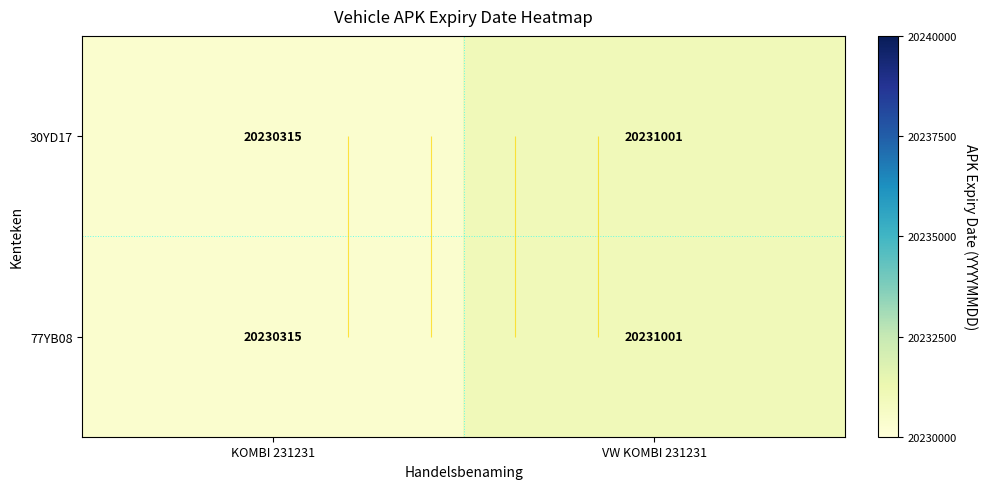

The value of 30YD17 at KOMBI 231231 is 20230315. True or false?

True